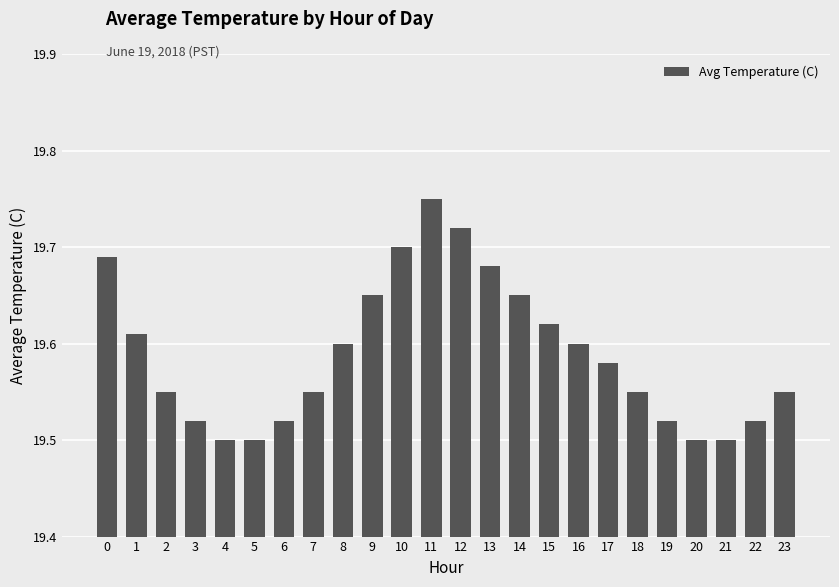

What is the change in value from 0 to 1?

-0.1